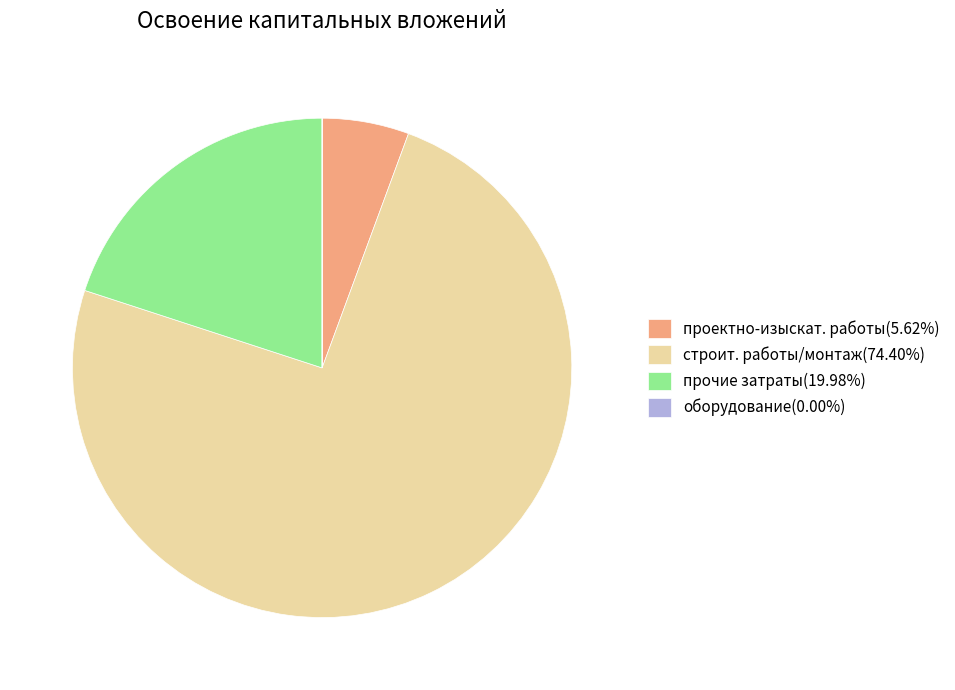

Is прочие затраты(19.98%) the majority of the pie?

No